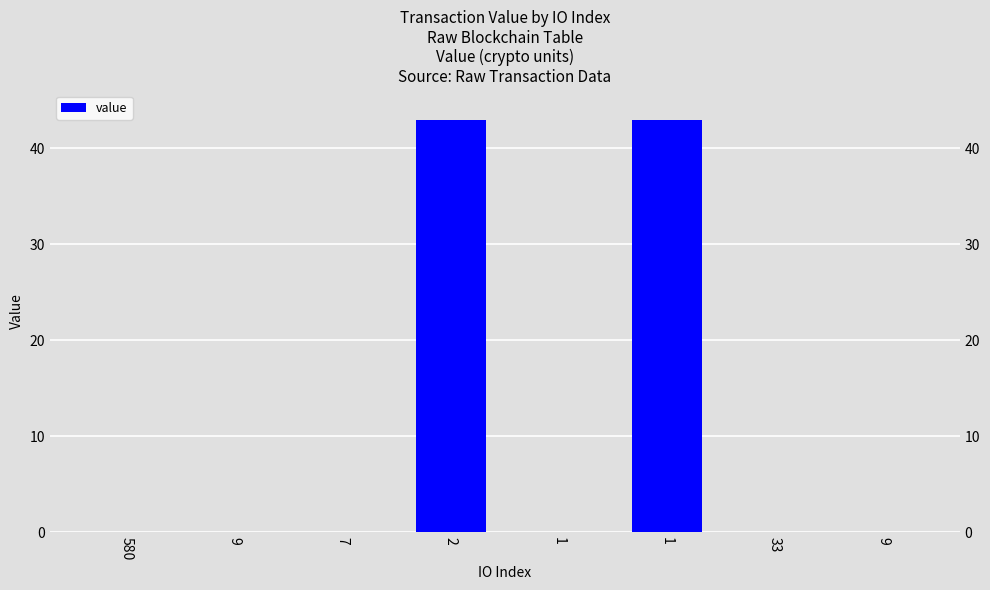

At which category does the chart reach its minimum across all series?

7